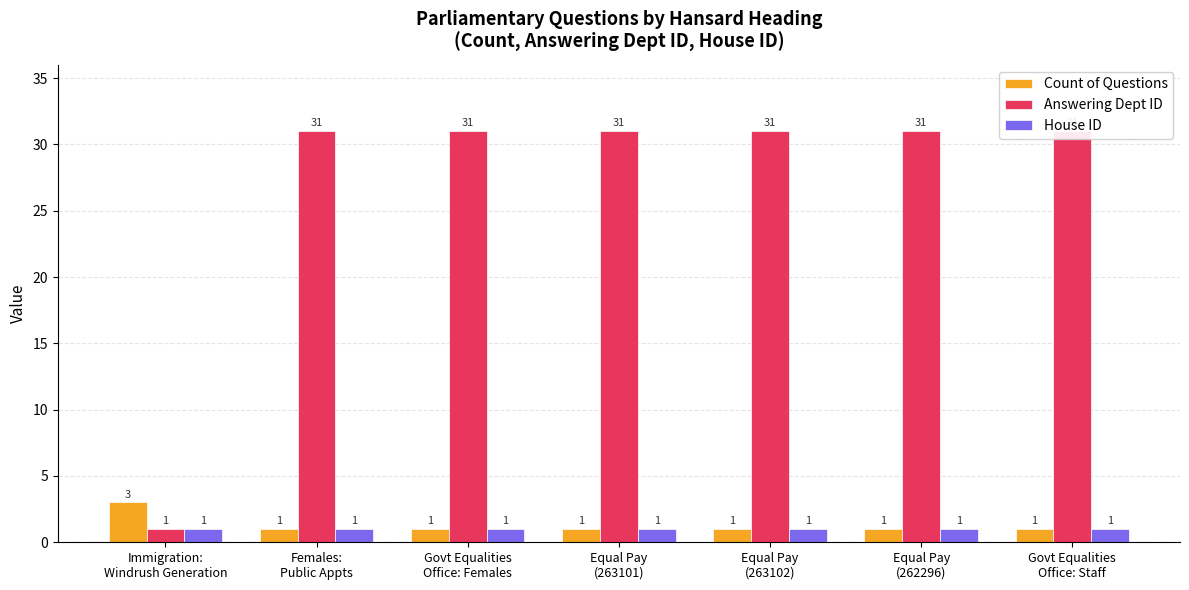

Between Equal Pay
(263102) and Govt Equalities
Office: Staff, which series saw the biggest shift?

Count of Questions